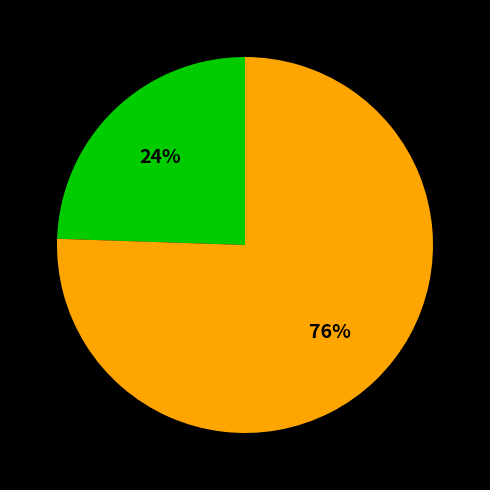

Is there any slice that represents more than half of the pie?

Yes